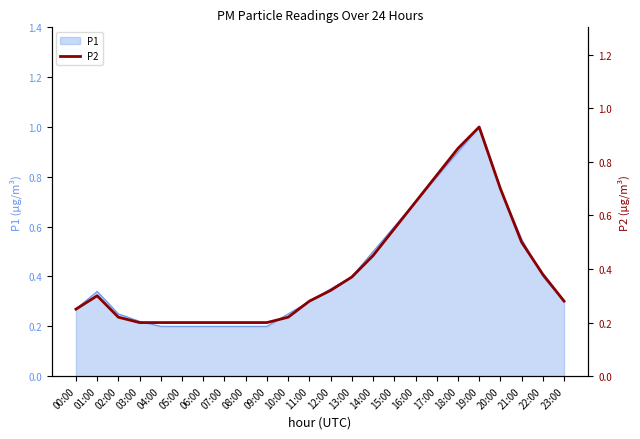

Reading left to right, list all the values displayed in this chart.

0.2	0.3	0.2	0.2	0.2	0.2	0.2	0.2	0.2	0.2	0.2	0.3	0.3	0.4	0.5	0.6	0.7	0.8	0.8	0.9	0.7	0.5	0.4	0.3